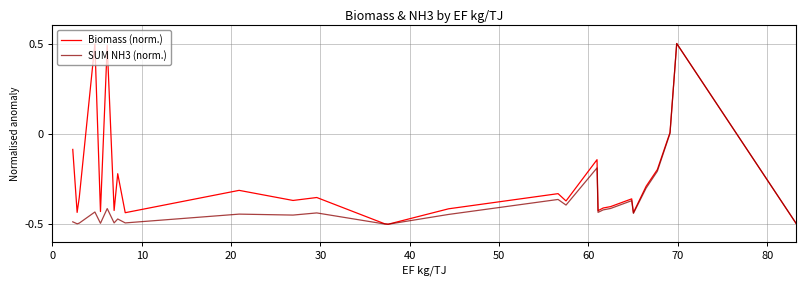

Rank the series by their average value, from lowest to highest.

SUM NH3 (norm.), Biomass (norm.)